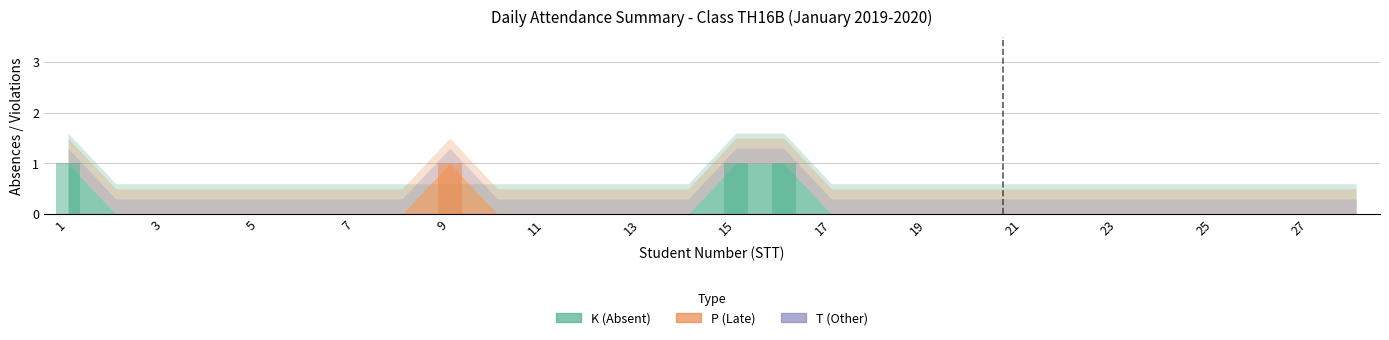

List the labels in order of P value, smallest first.

1, 2, 3, 4, 5, 6, 7, 8, 10, 11, 12, 13, 14, 15, 16, 17, 18, 19, 20, 21, 22, 23, 24, 25, 26, 27, 28, 9